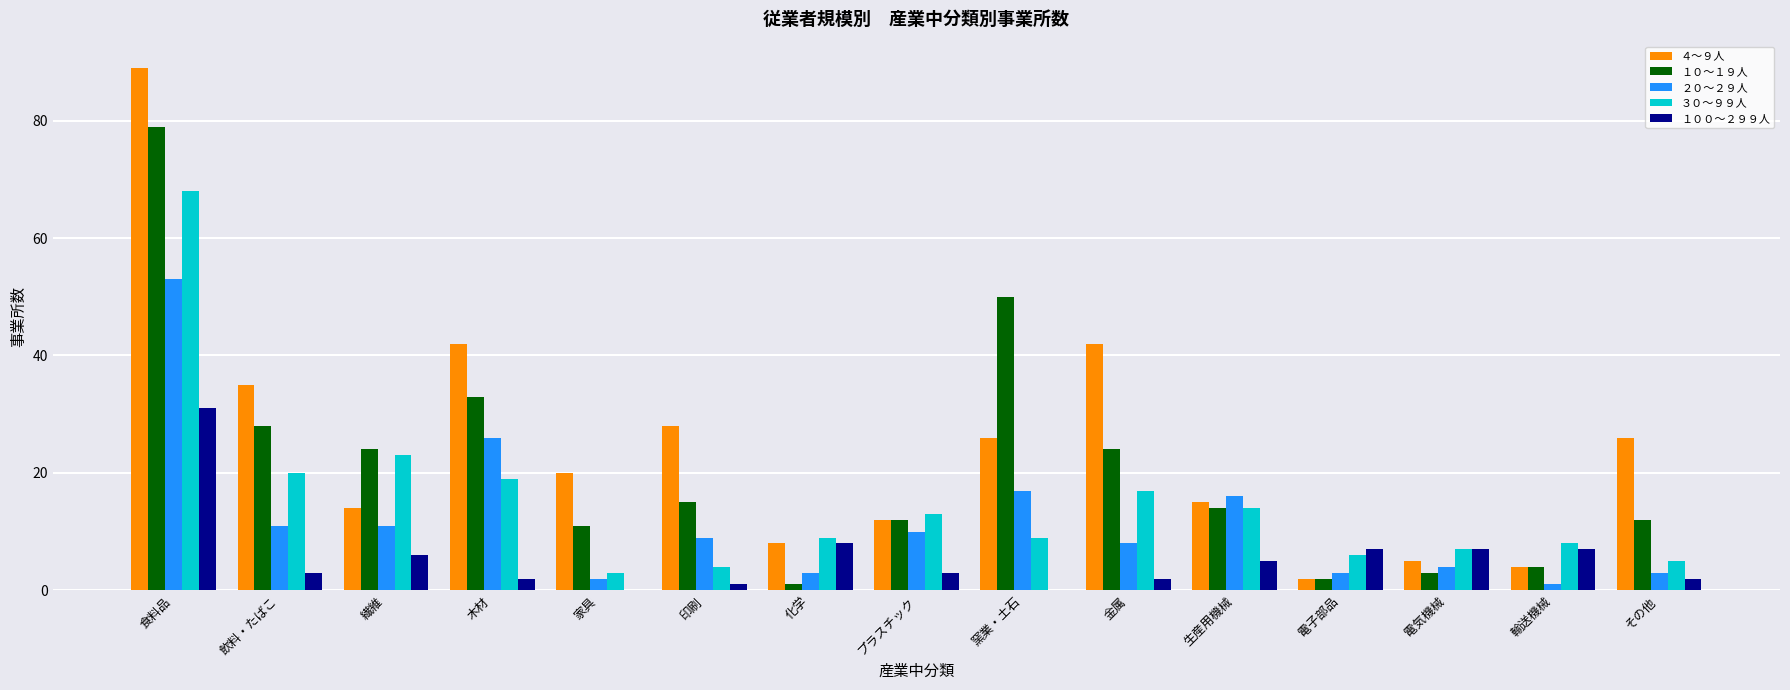

What are all the series names shown in the legend?

４～９人, １０～１９人, ２０～２９人, ３０～９９人, １００～２９９人